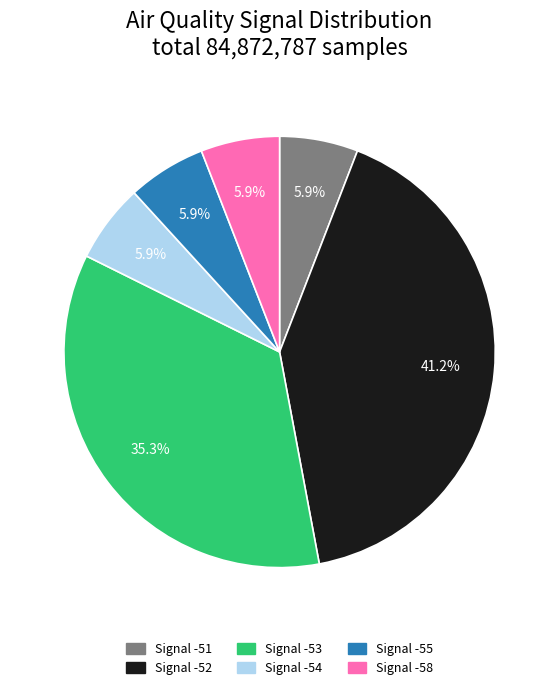

Does any single category account for the majority?

No